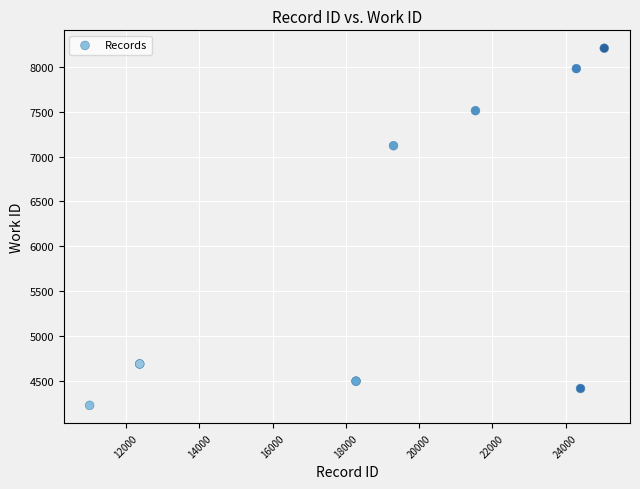

What Y value in the scatter plot is closest to 6217?

7122